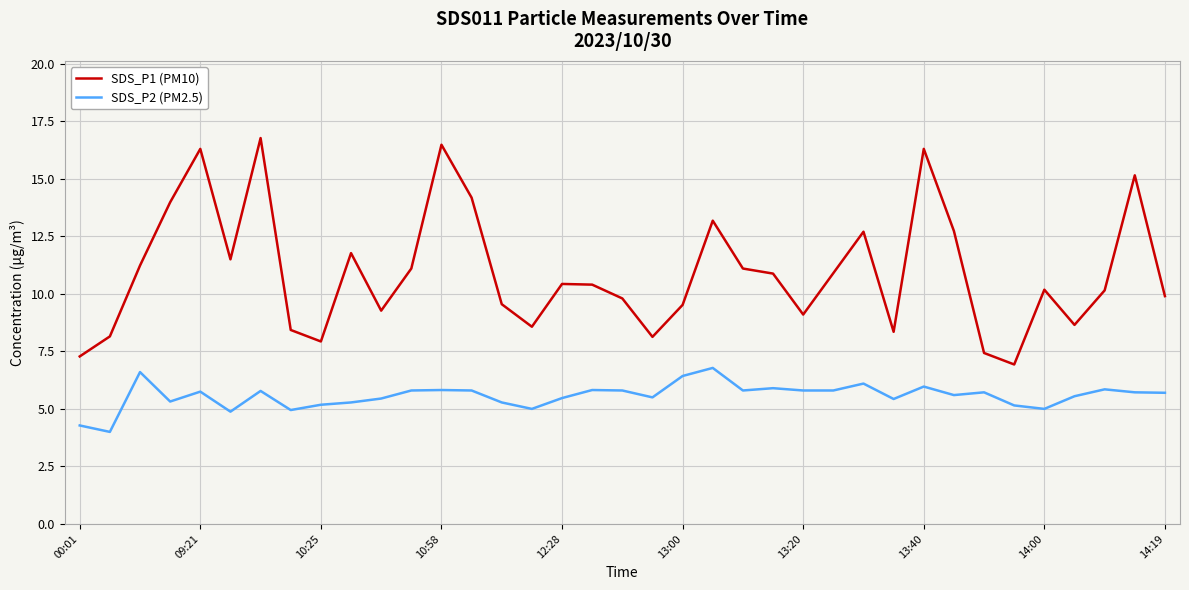

List the series in order of their peak value, lowest first.

SDS_P2 (PM2.5), SDS_P1 (PM10)